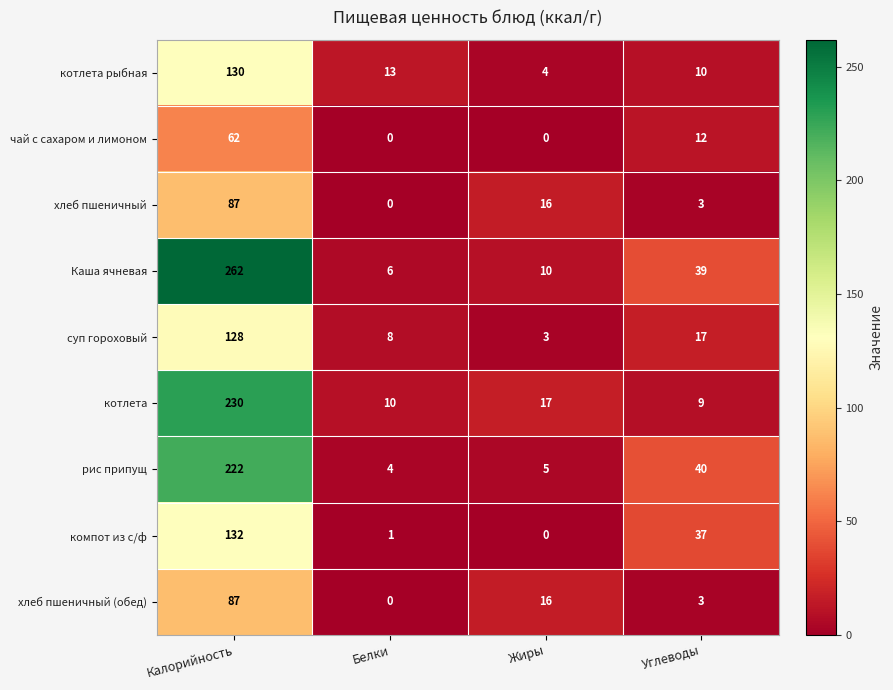

What is the maximum value shown in the chart?

262